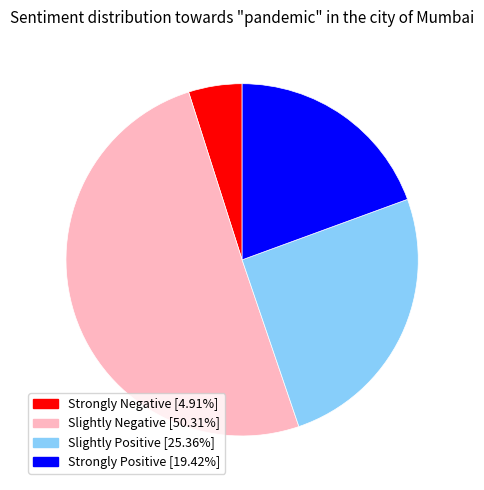

Does any single category account for the majority?

Yes